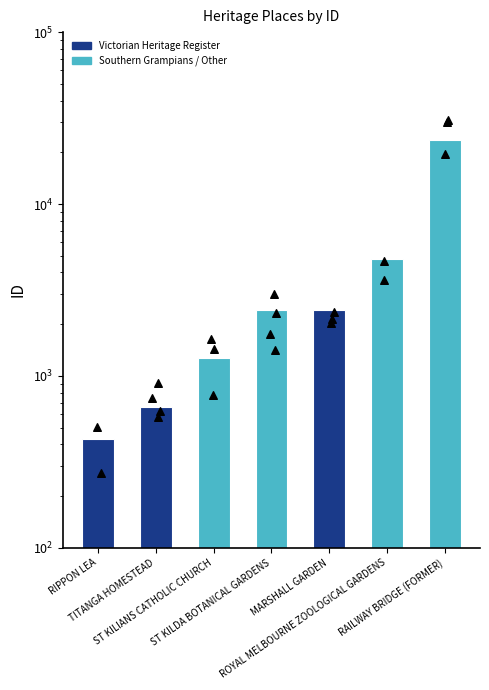

What is the change in value from RIPPON LEA to MARSHALL GARDEN?

+1994